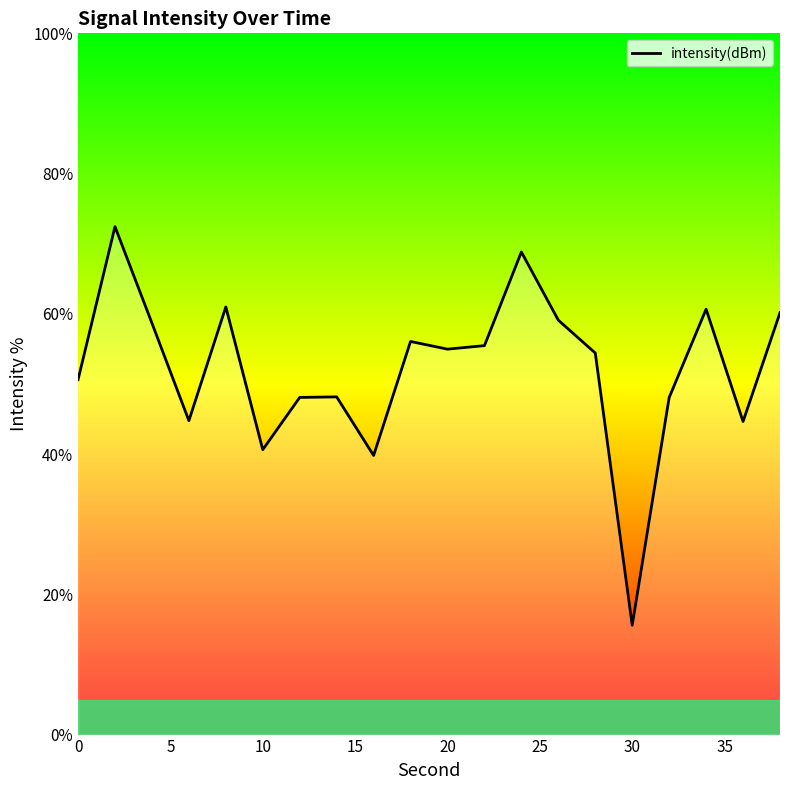

What is the difference between the maximum and minimum values?

56.8